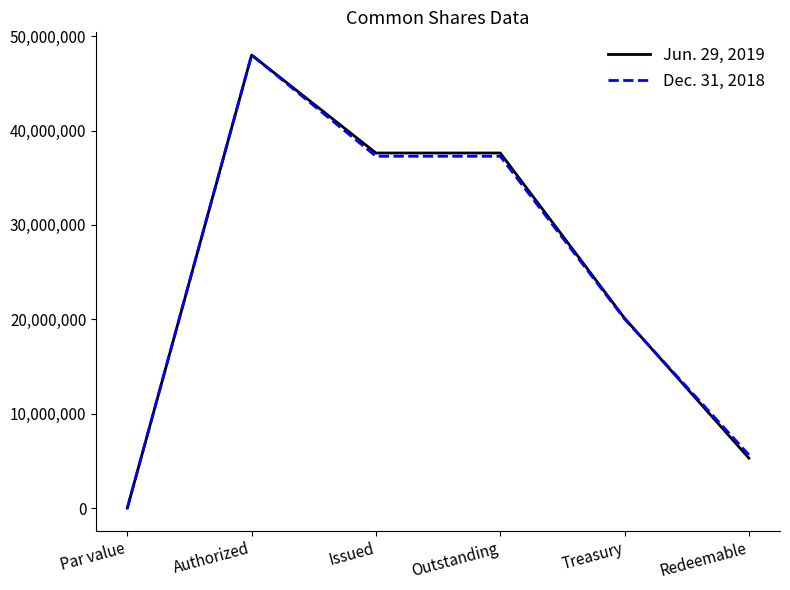

How many lines are shown in the chart?

2